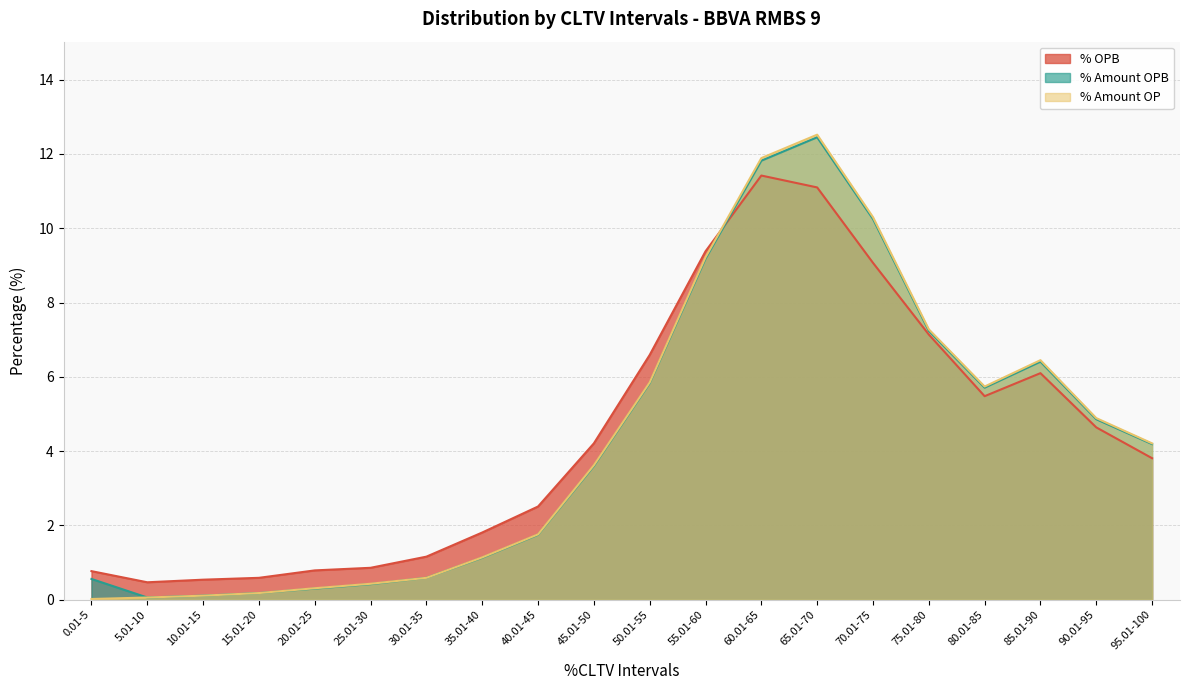

Between 35.01-40 and 45.01-50, which series saw the biggest shift?

% Amount OP